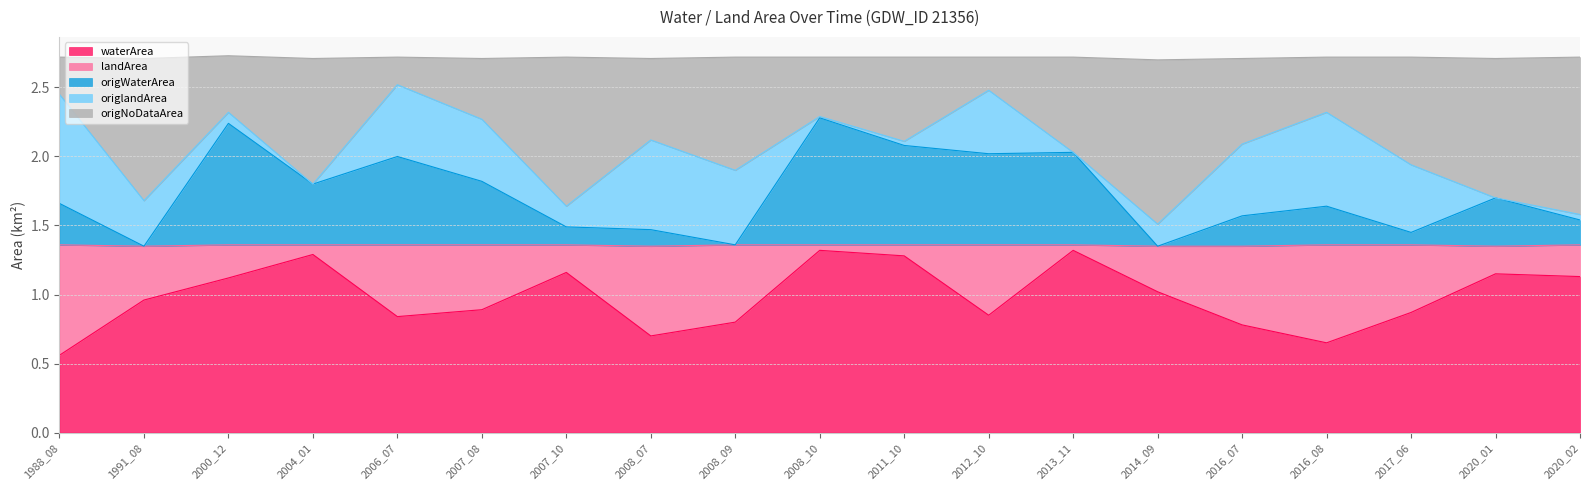

At which label does waterArea reach its minimum?

1988_08